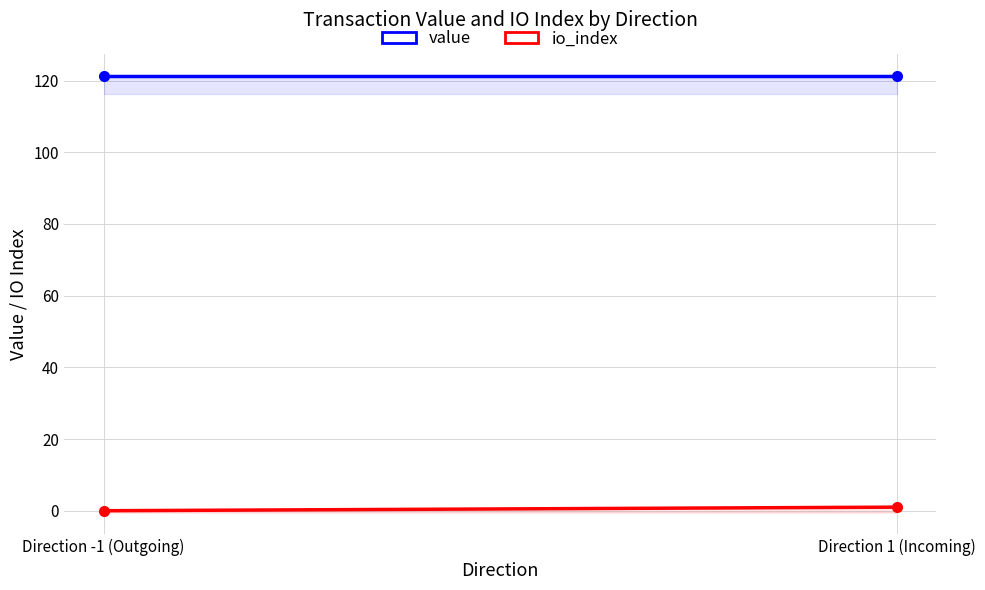

Does the chart have visible grid lines?

Yes